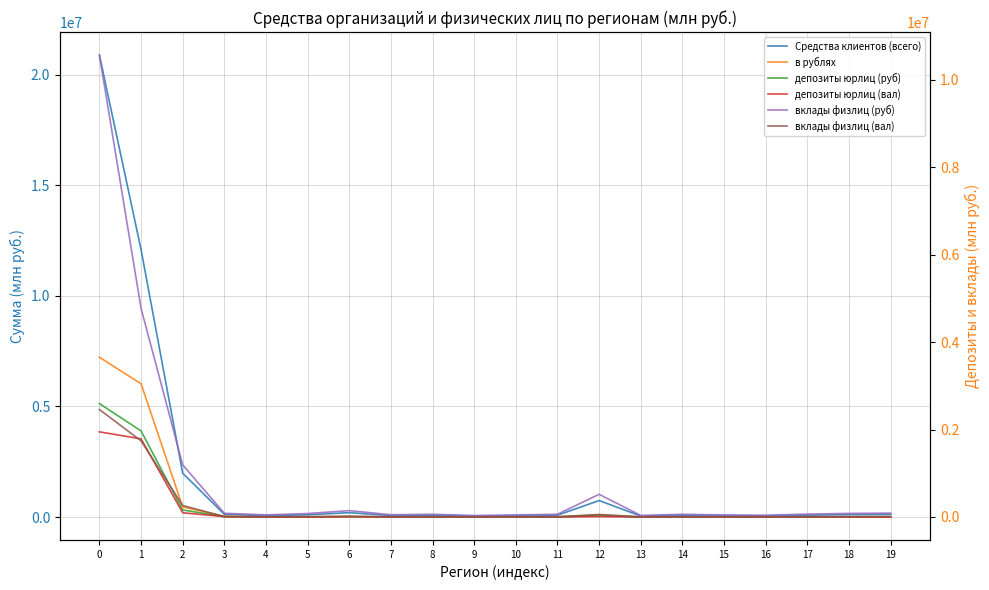

How many data points in вклады физлиц (вал) are above 5615?

9